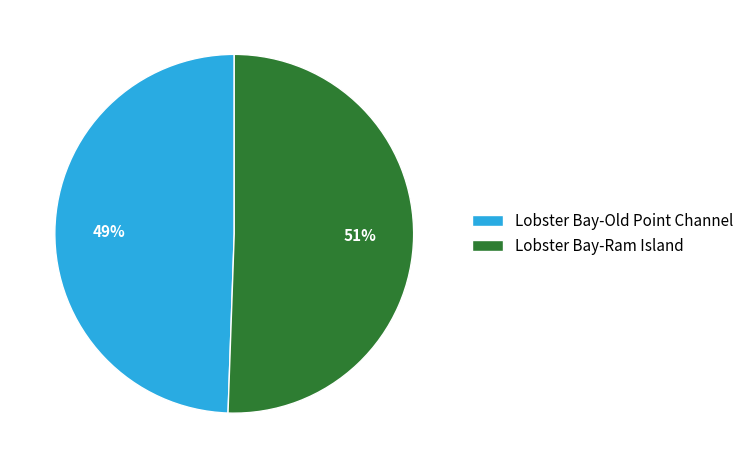

What is the ratio of the value at Lobster Bay-Old Point Channel to the value at Lobster Bay-Ram Island?

1.0